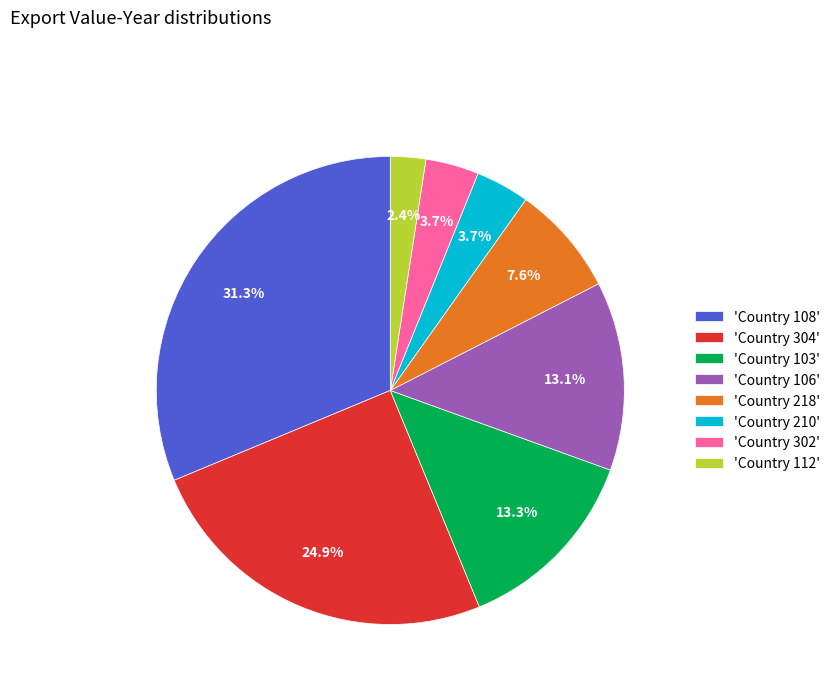

Does 'Country 103' account for over 50% of the chart?

No